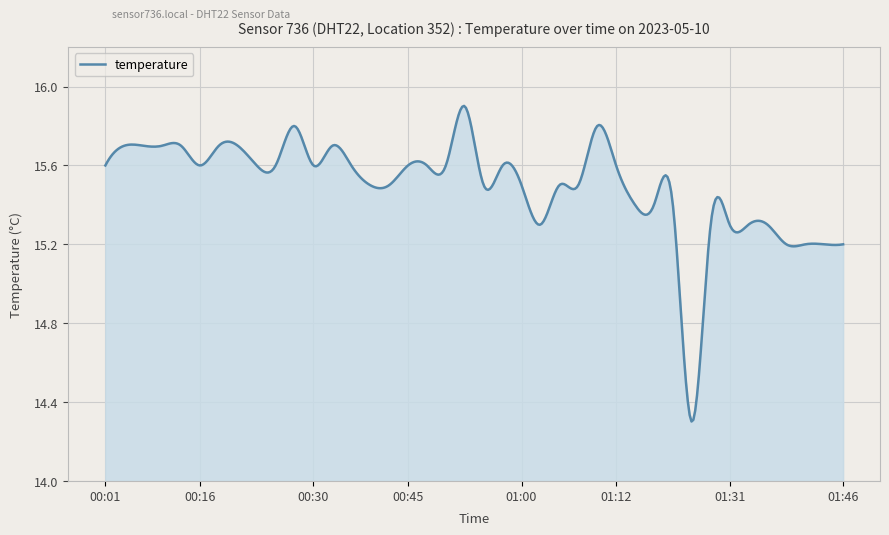

What is the average value?

15.5